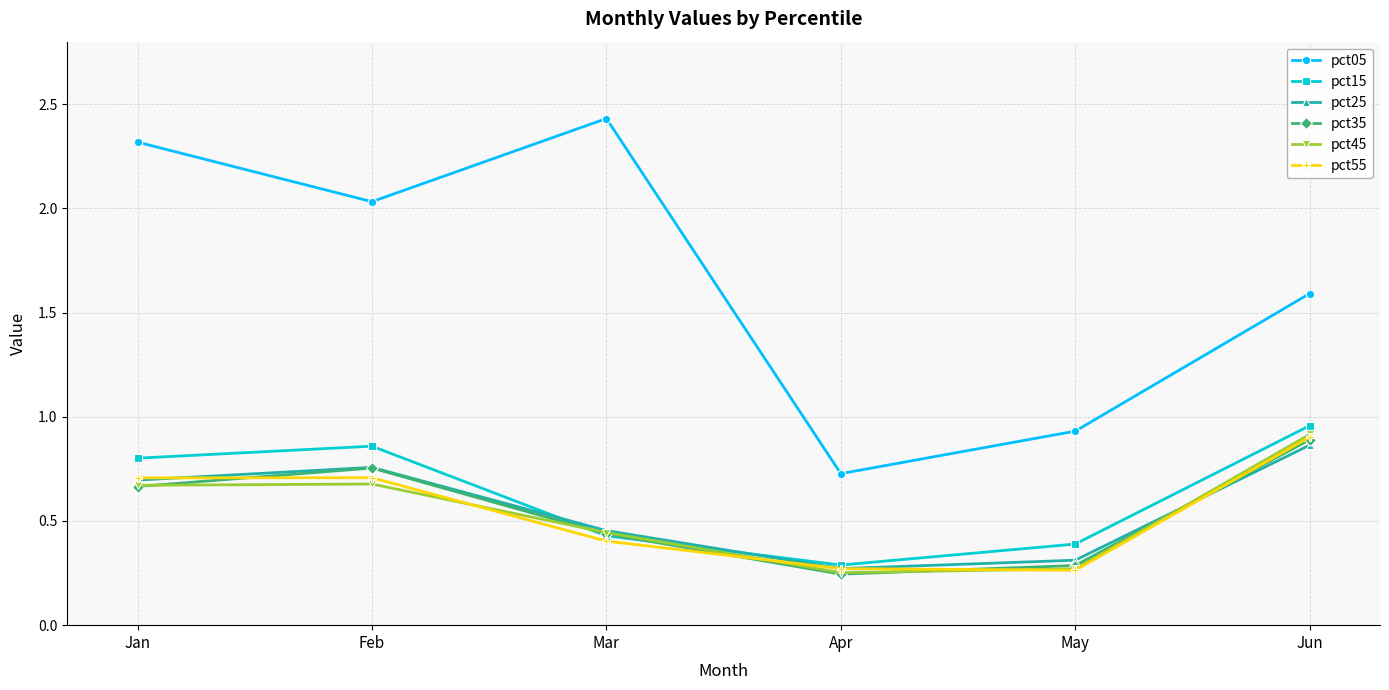

What is the difference between the maximum and second lowest values in the pct15 series?

0.6